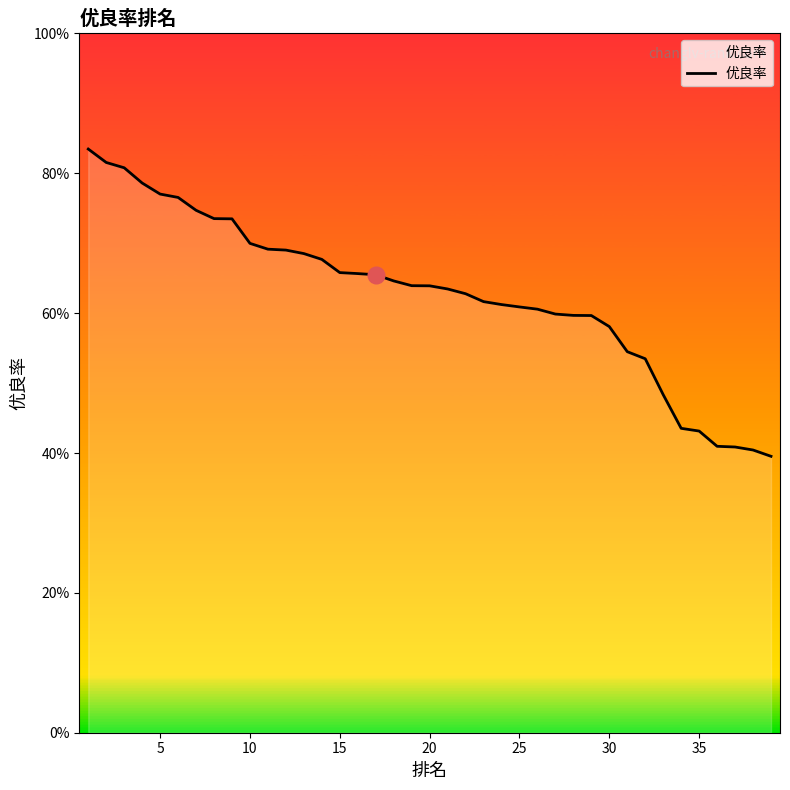

Does the chart display data point markers on the line(s)?

No